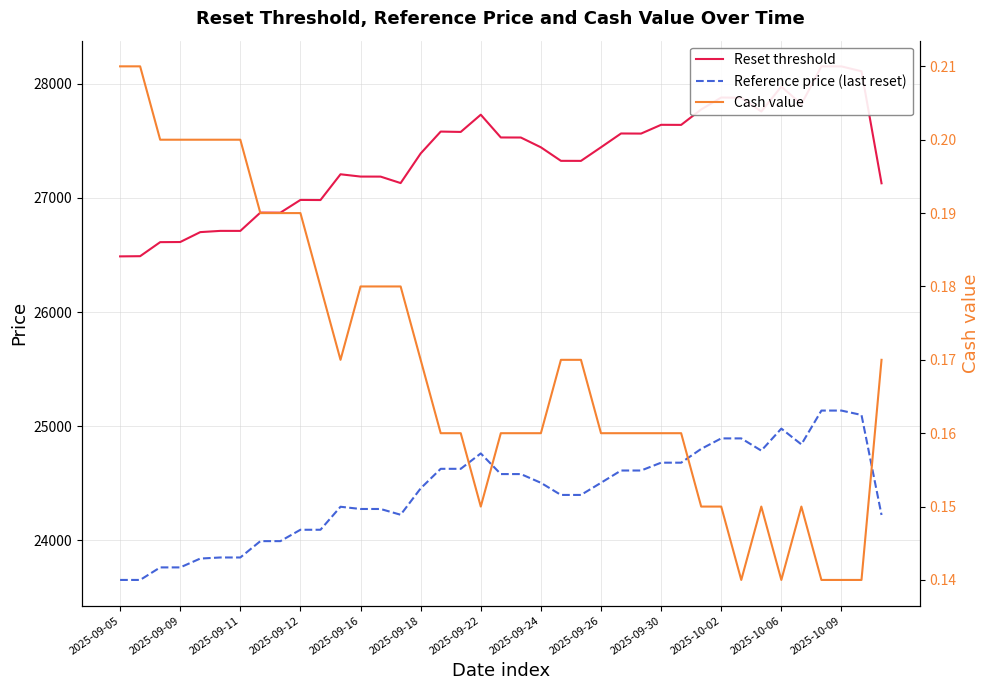

The value of Reference price (last reset) at 2025-09-26 is 43314.4. True or false?

False